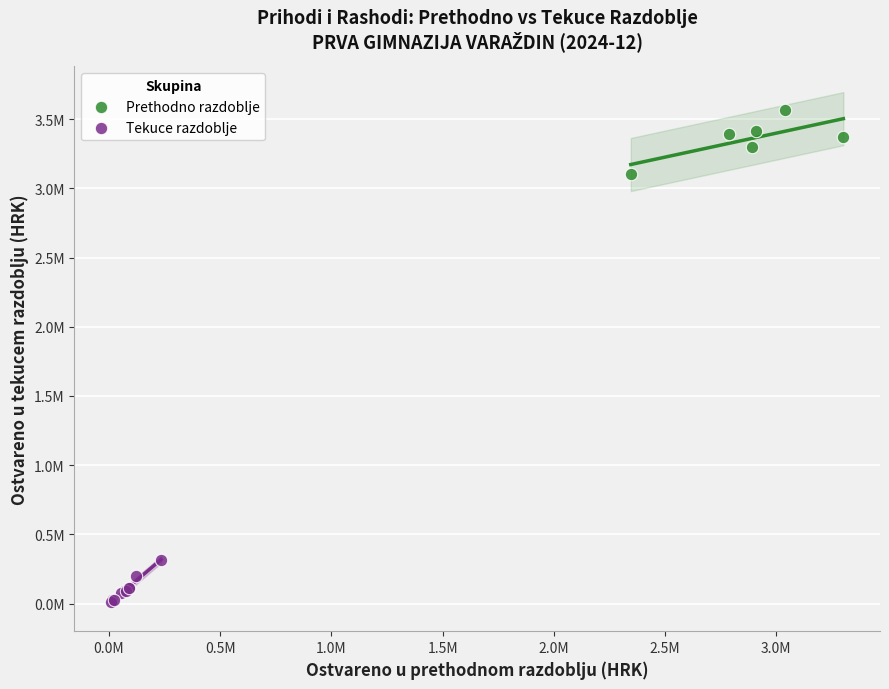

What are all the series names shown in the legend?

Prethodno razdoblje, Tekuce razdoblje